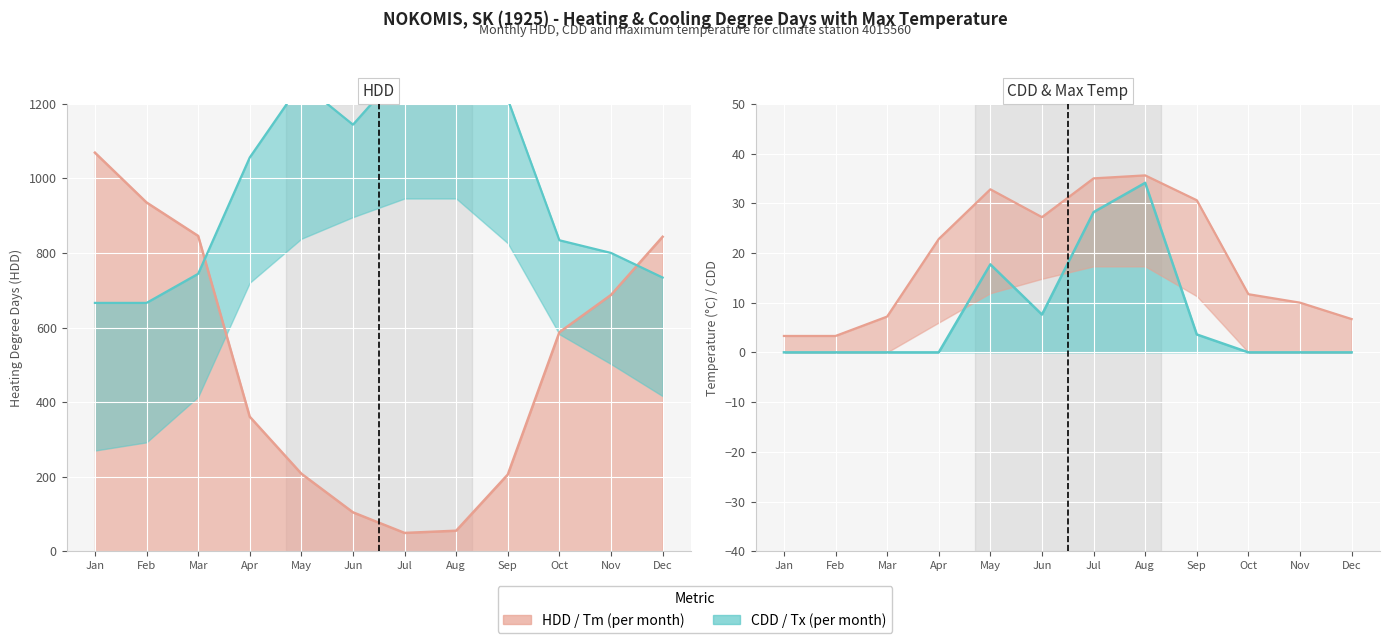

How many values in the Tx series are below 1056?

6